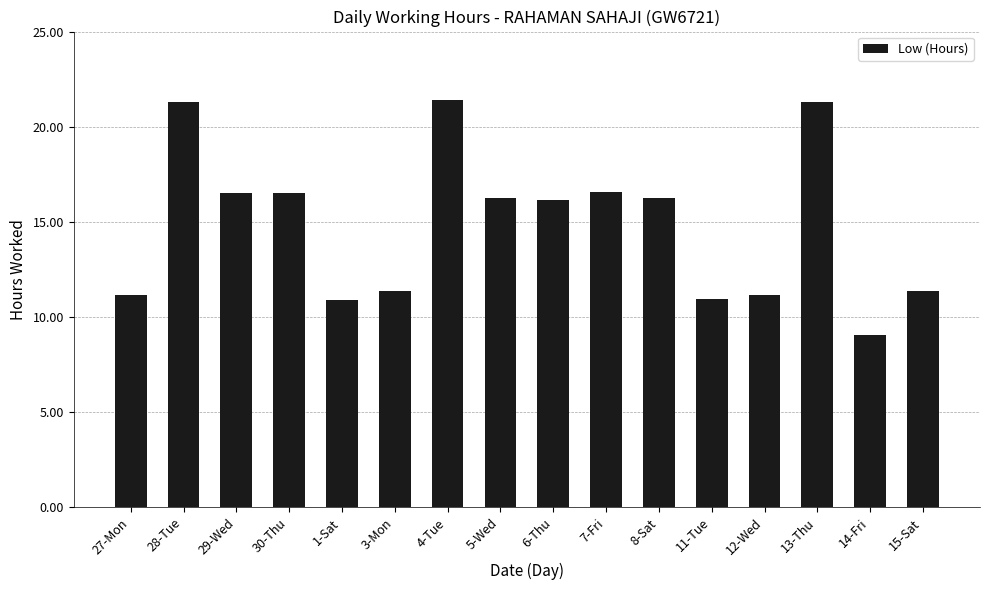

Which label corresponds to the smallest value in the chart?

14-Fri